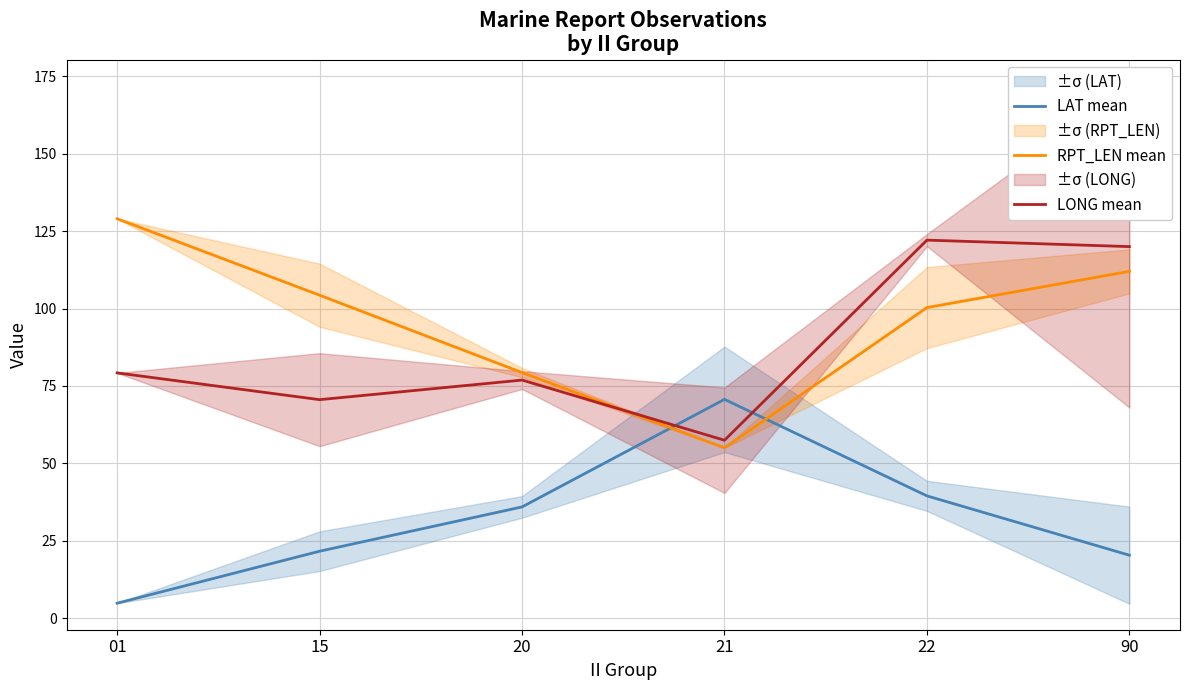

The value of LONG mean at 22 is 165.4. True or false?

False